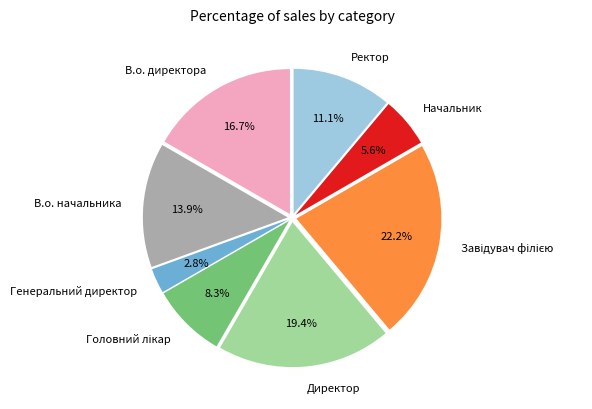

Which category has the smallest portion of the pie?

Генеральний директор